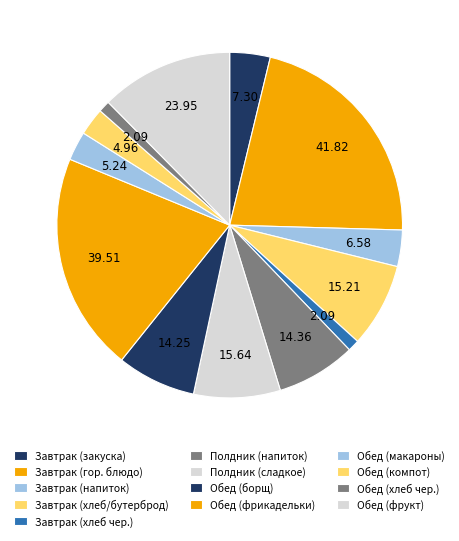

True or false: Завтрак (напиток) accounts for 10% of the total.

False